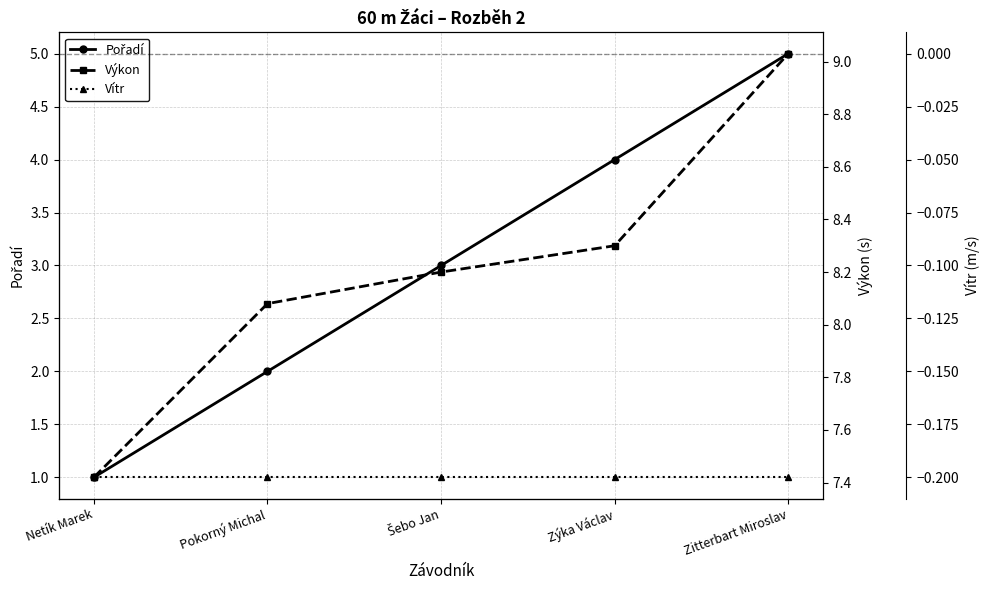

Where is Výkon nearest to the value 8?

Pokorný Michal